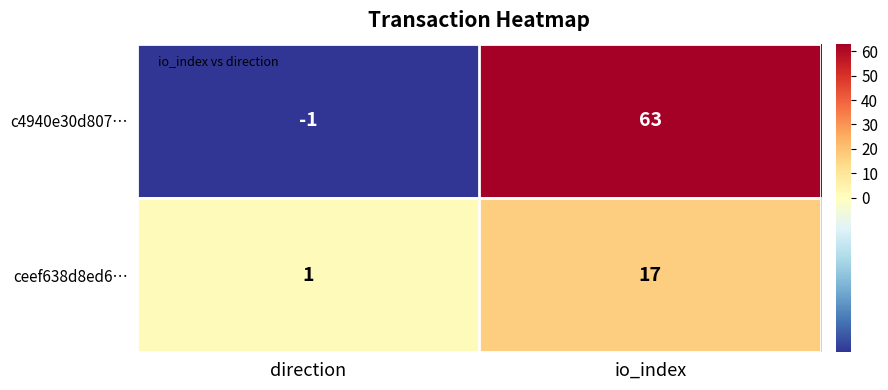

Reading left to right, what are all the values shown in this chart?

c4940e30d807…: -1	63
ceef638d8ed6…: 1	17